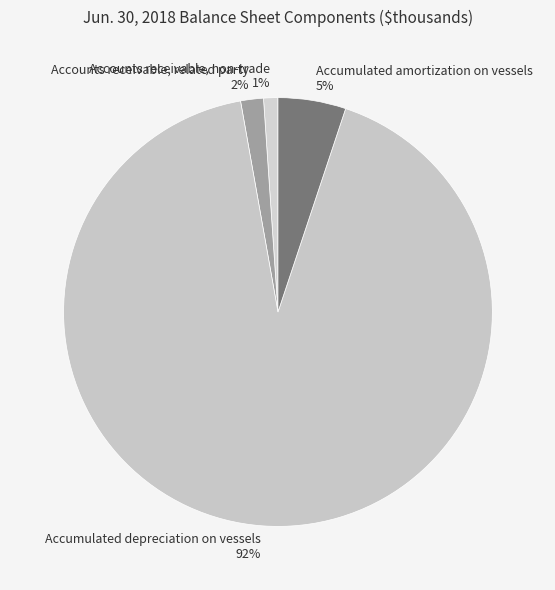

True or false: Accumulated amortization on vessels accounts for 14% of the total.

False